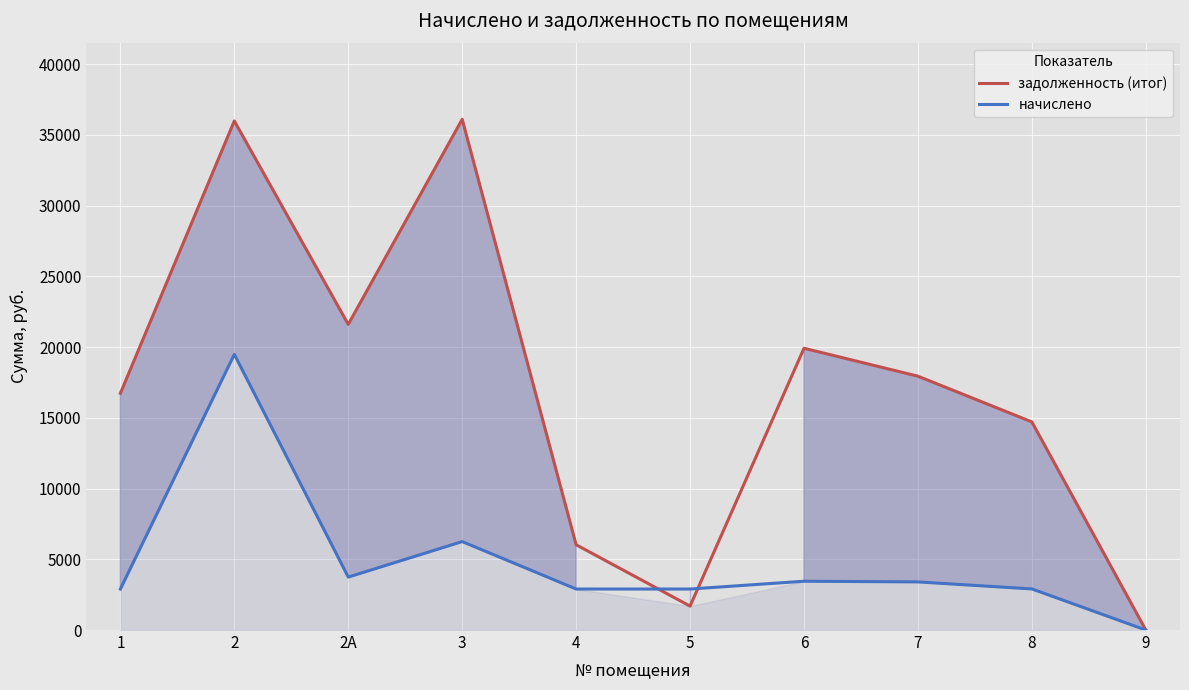

How many values in the задолженность (итог) series exceed 17944?

4